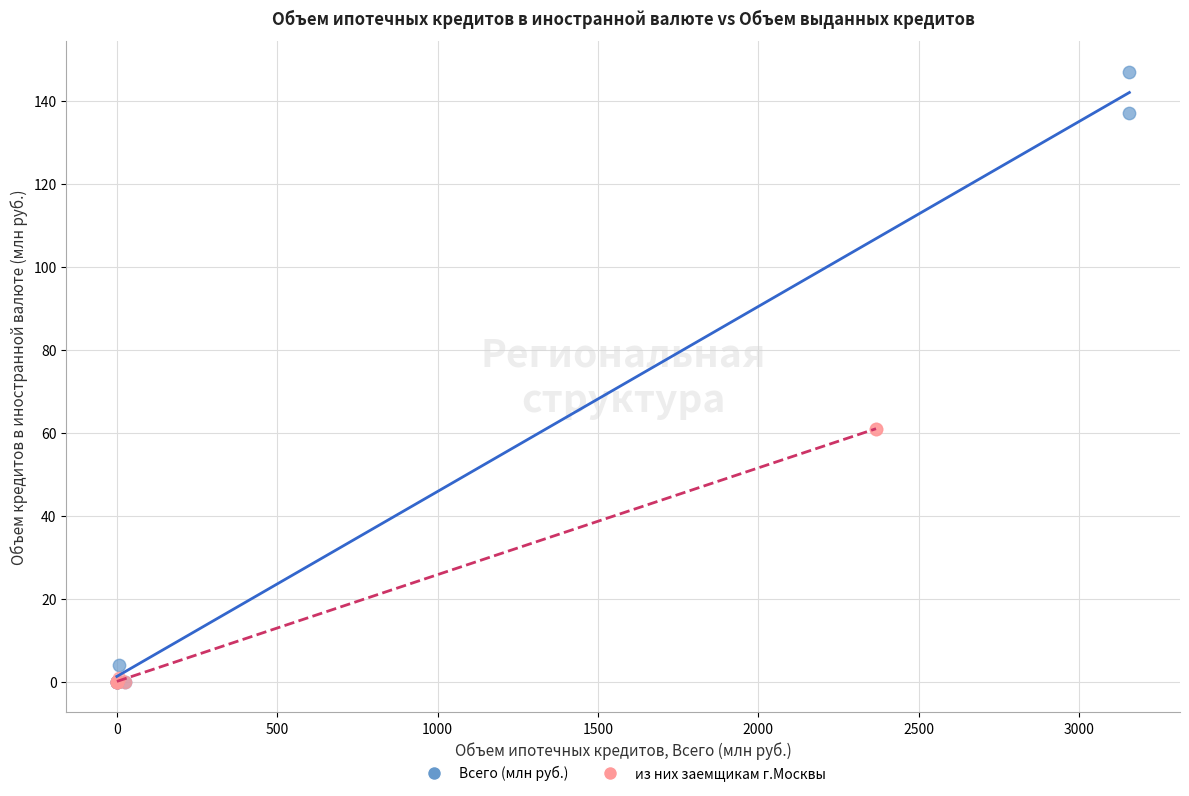

Which series has the largest Y range (max minus min)?

Всего (млн руб.)